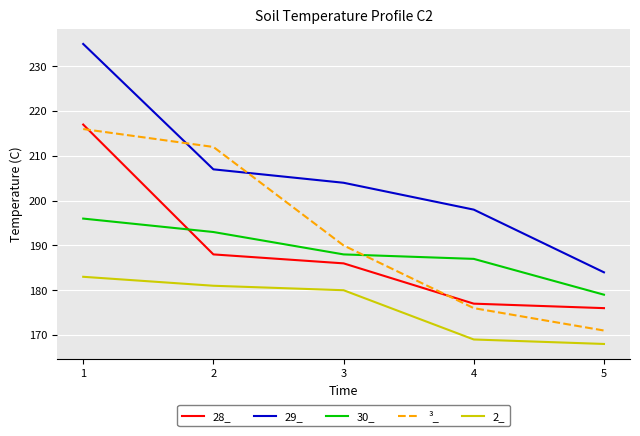

True or false: 30_ has a value of 179 at 5.

True